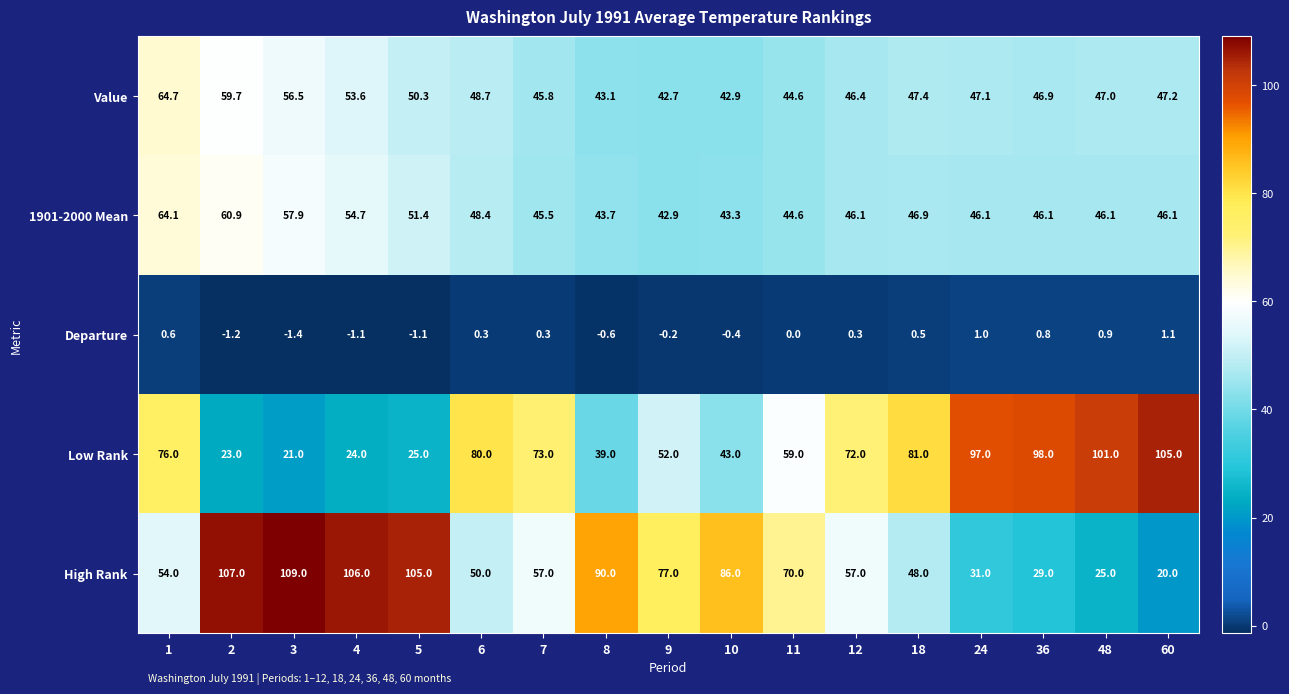

How many categories are shown in the chart?

17